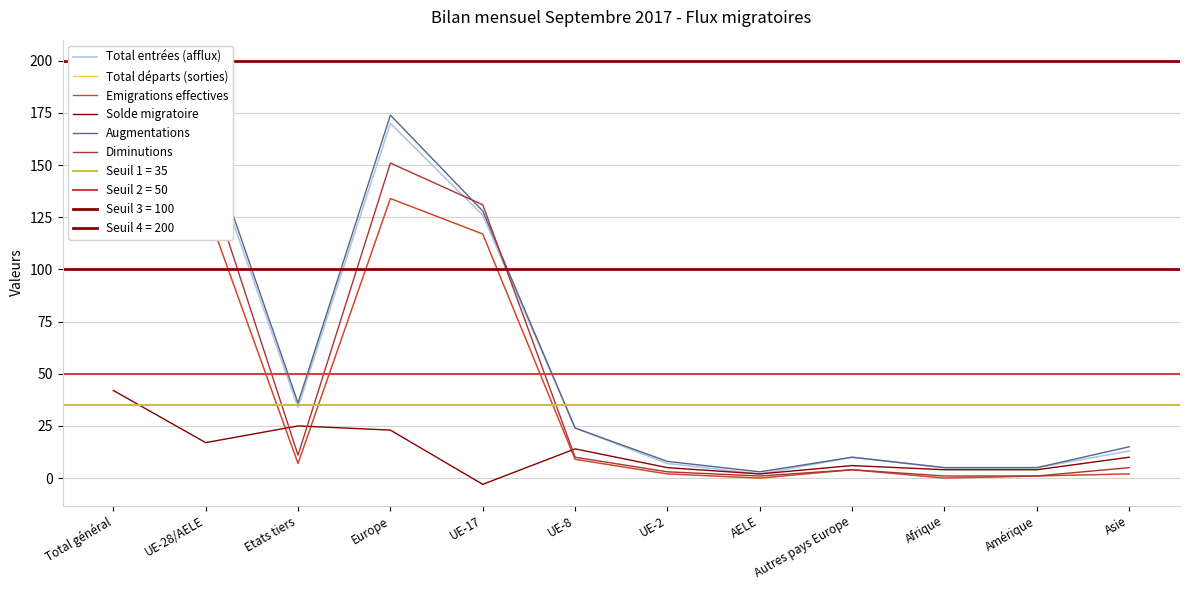

Reading left to right, extract all data points from this chart.

Total entrées (afflux): Total général=194	UE-28/AELE=160	Etats tiers=34	Europe=170	UE-17=126	UE-8=24	UE-2=7	AELE=2	Autres pays Europe=10	Afrique=5	Amérique=5	Asie=13
Total départs (sorties): Total général=137	UE-28/AELE=130	Etats tiers=7	Europe=134	UE-17=117	UE-8=9	UE-2=2	AELE=0	Autres pays Europe=4	Afrique=0	Amérique=1	Asie=2
Emigrations effectives: Total général=137	UE-28/AELE=130	Etats tiers=7	Europe=134	UE-17=117	UE-8=9	UE-2=2	AELE=0	Autres pays Europe=4	Afrique=0	Amérique=1	Asie=2
Solde migratoire: Total général=42	UE-28/AELE=17	Etats tiers=25	Europe=23	UE-17=-3	UE-8=14	UE-2=5	AELE=2	Autres pays Europe=6	Afrique=4	Amérique=4	Asie=10
Augmentations: Total général=200	UE-28/AELE=164	Etats tiers=36	Europe=174	UE-17=128	UE-8=24	UE-2=8	AELE=3	Autres pays Europe=10	Afrique=5	Amérique=5	Asie=15
Diminutions: Total général=158	UE-28/AELE=147	Etats tiers=11	Europe=151	UE-17=131	UE-8=10	UE-2=3	AELE=1	Autres pays Europe=4	Afrique=1	Amérique=1	Asie=5